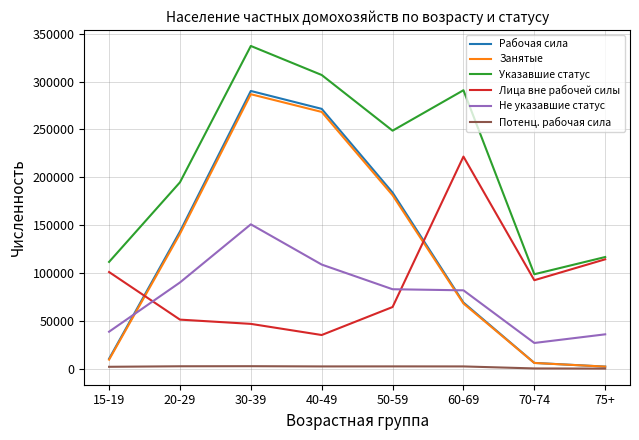

True or false: Потенц. рабочая сила and Не указавшие статус intersect in this chart.

False